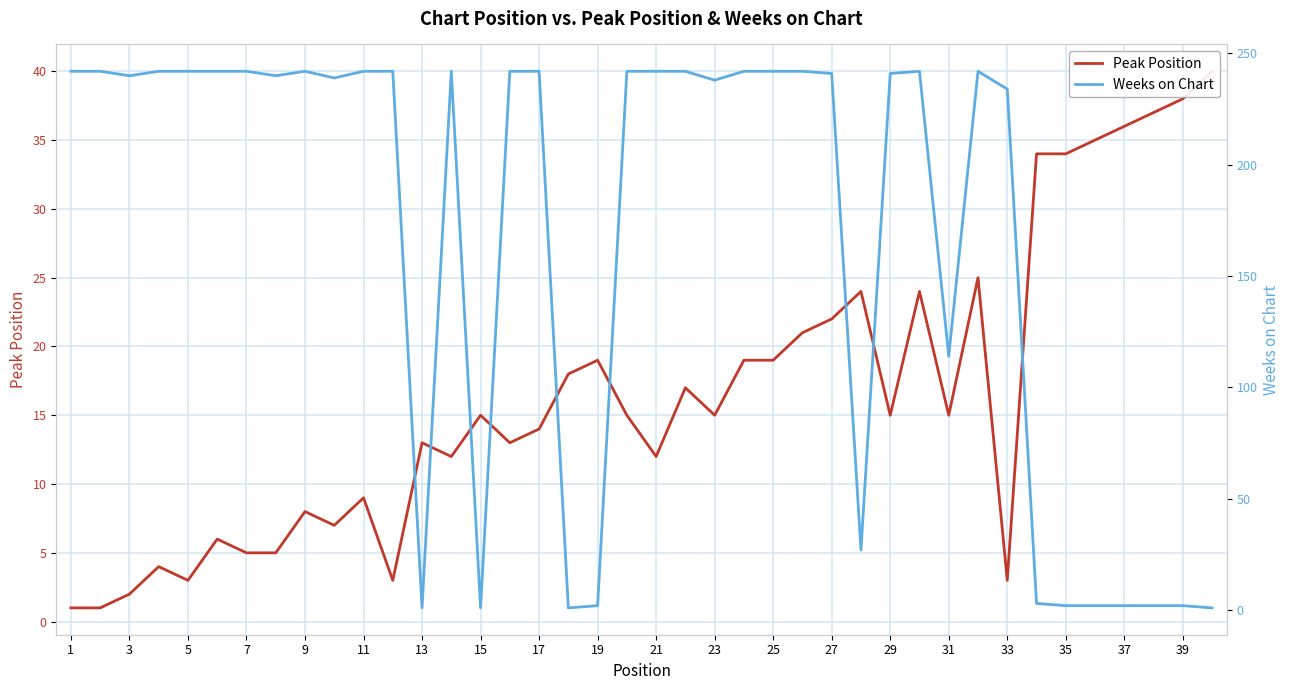

In Peak Position, how many points are higher than both neighbors (excluding endpoints)?

11